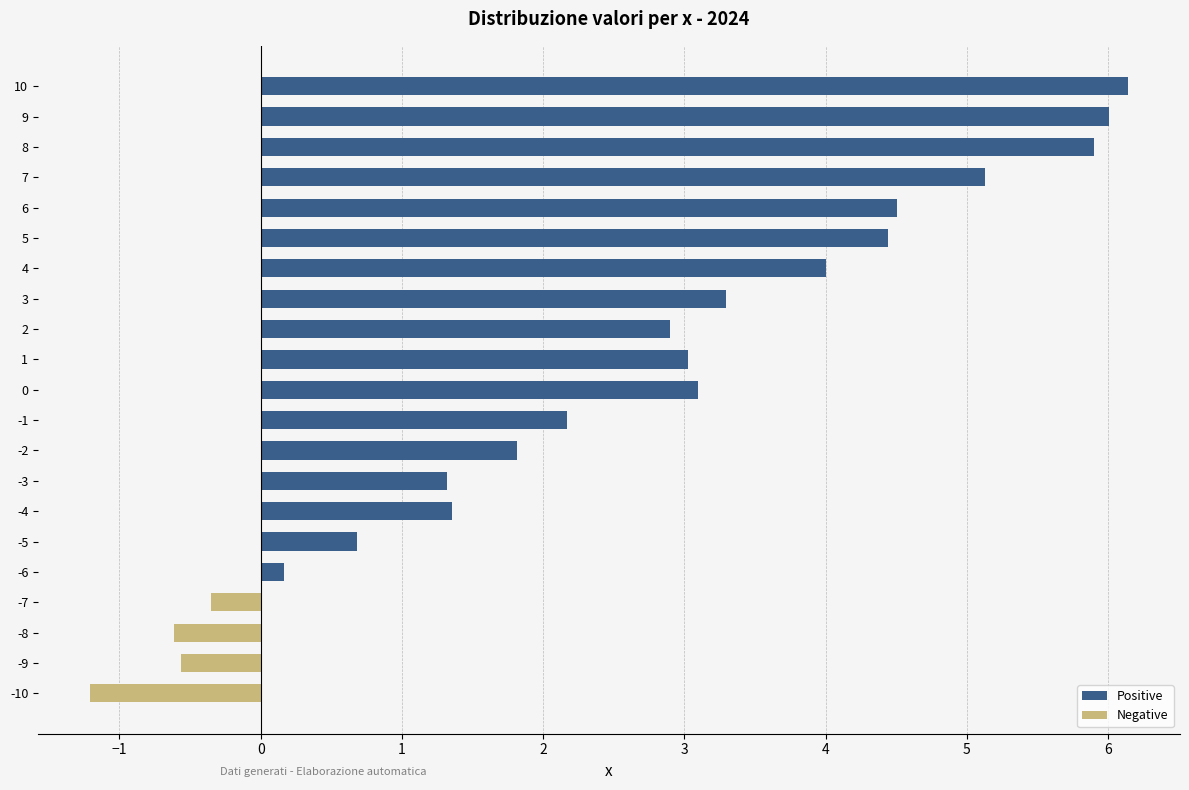

Which series has the largest range (max minus min)?

Positive